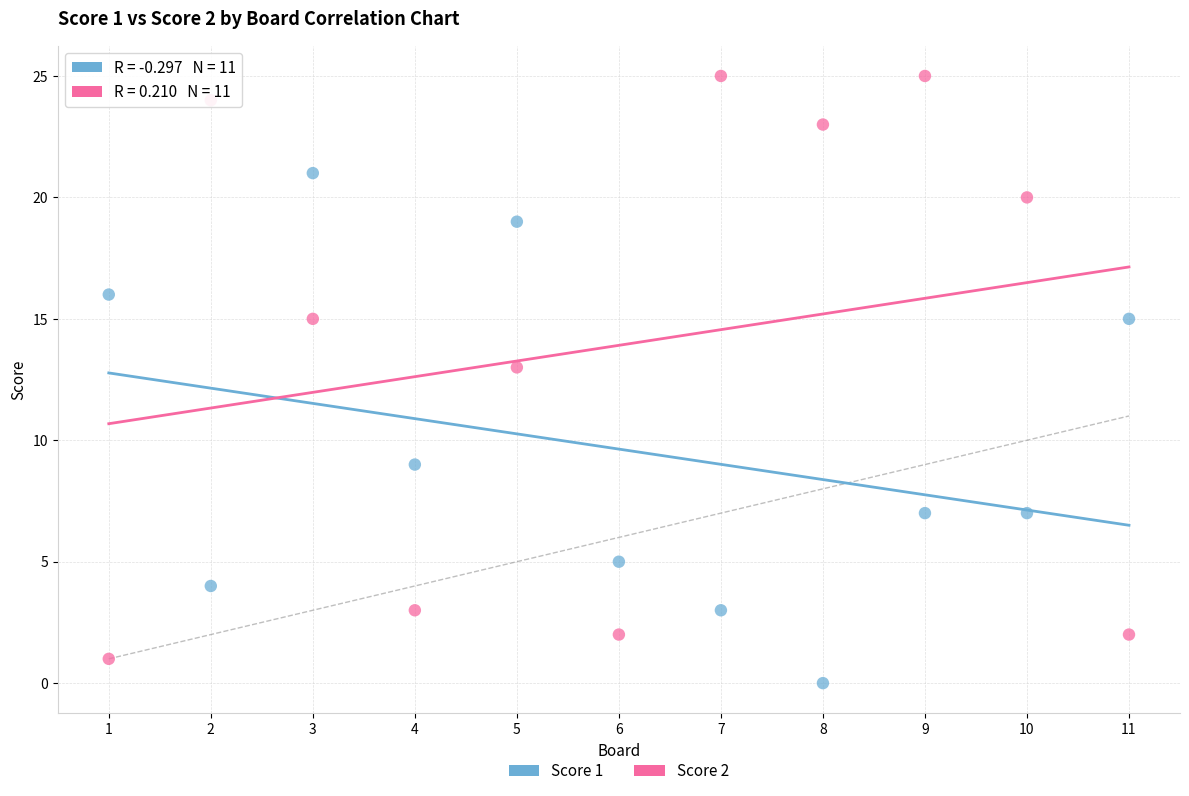

Across all data points, what is the range of X values (max minus min)?

10